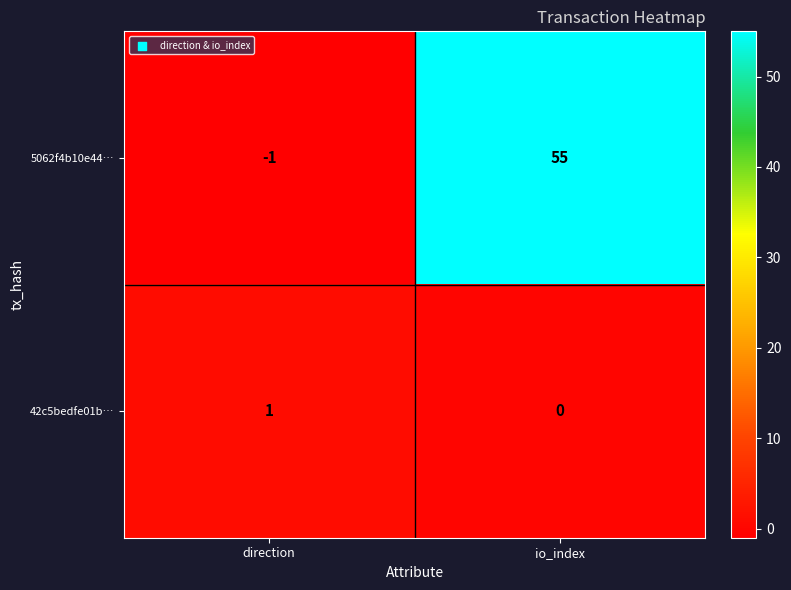

Reading right to left, what are all the values shown in this chart?

5062f4b10e44…: 55	-1
42c5bedfe01b…: 0	1